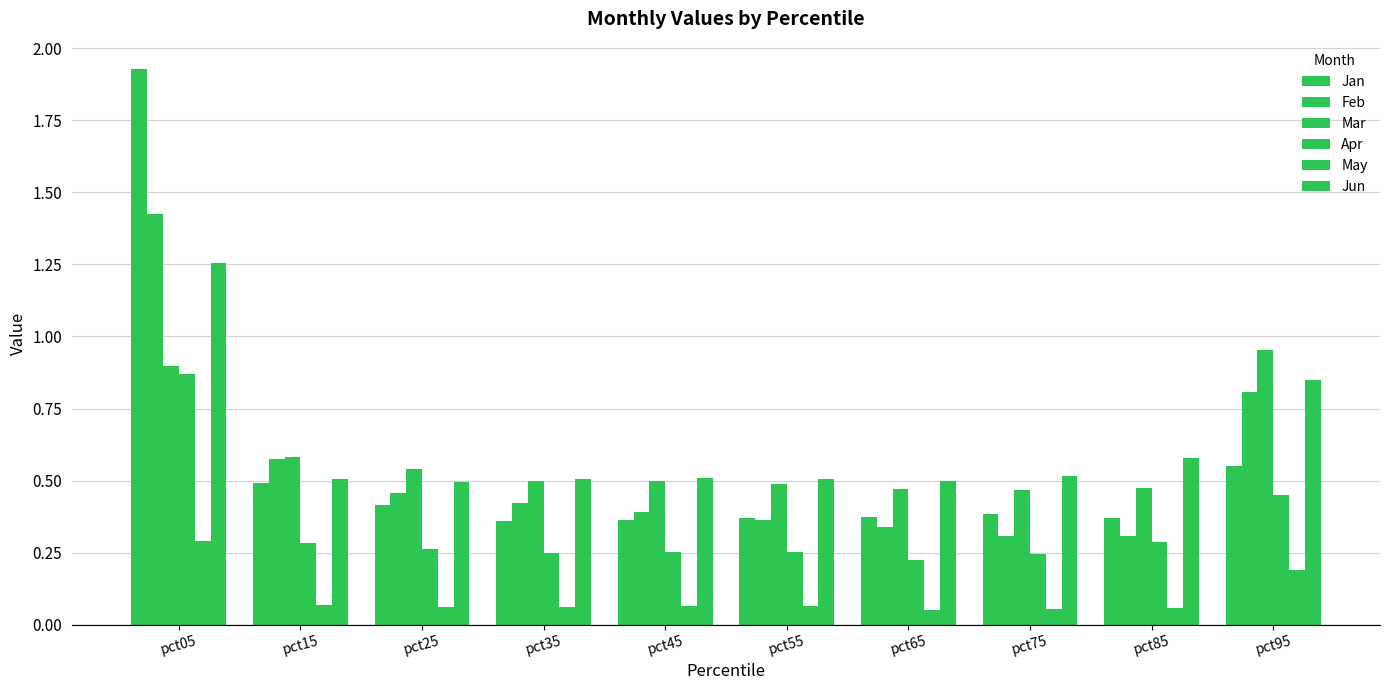

What is the difference between the second highest and minimum values in the Feb series?

0.5